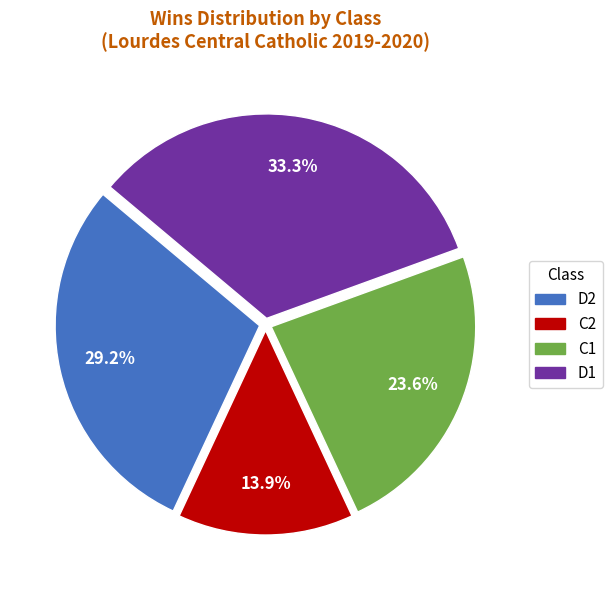

To the nearest percent, what portion does D2 represent?

29%